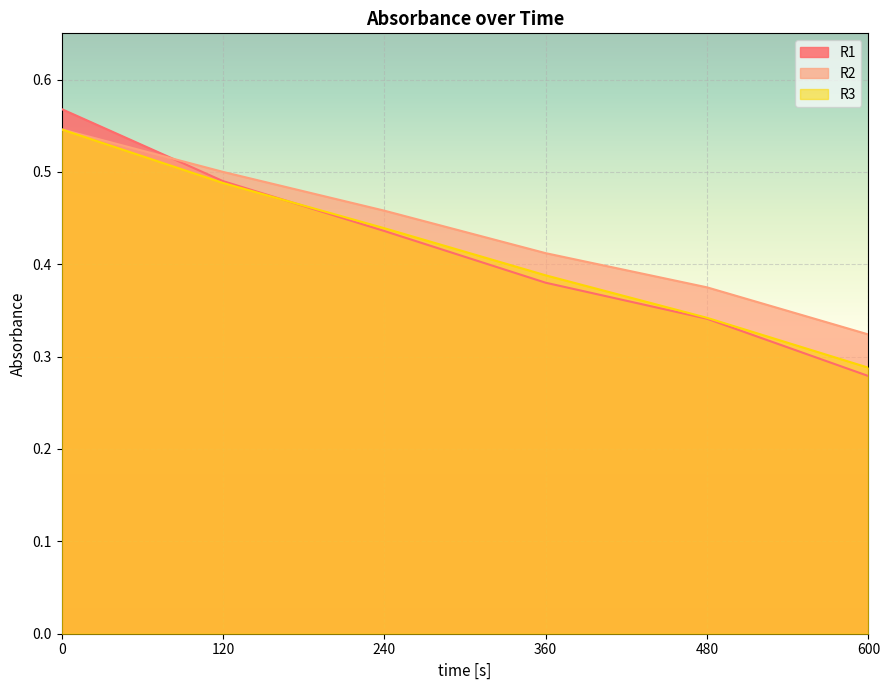

What is the total value across all series at 0?

1.7